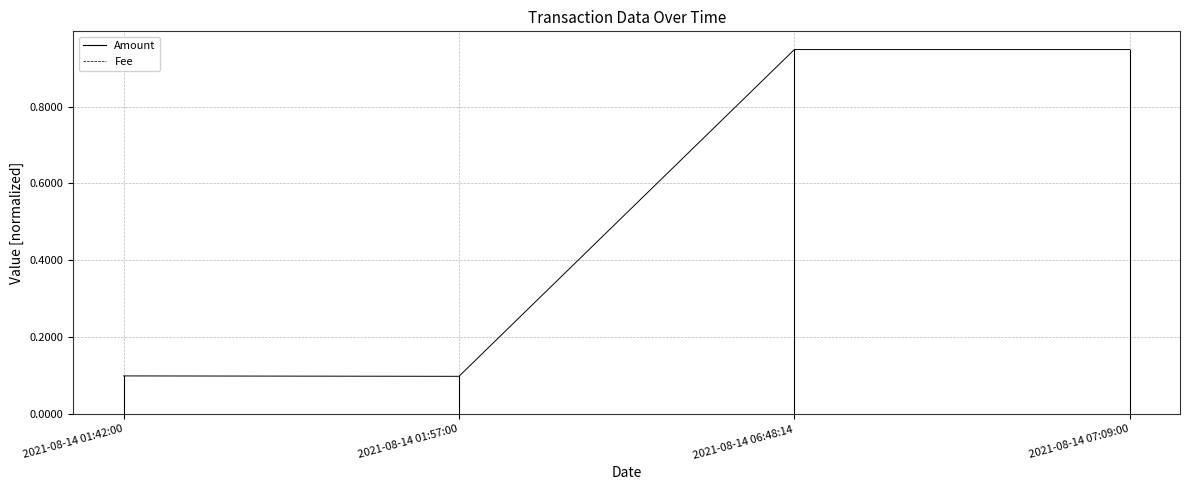

How many lines are shown in the chart?

2